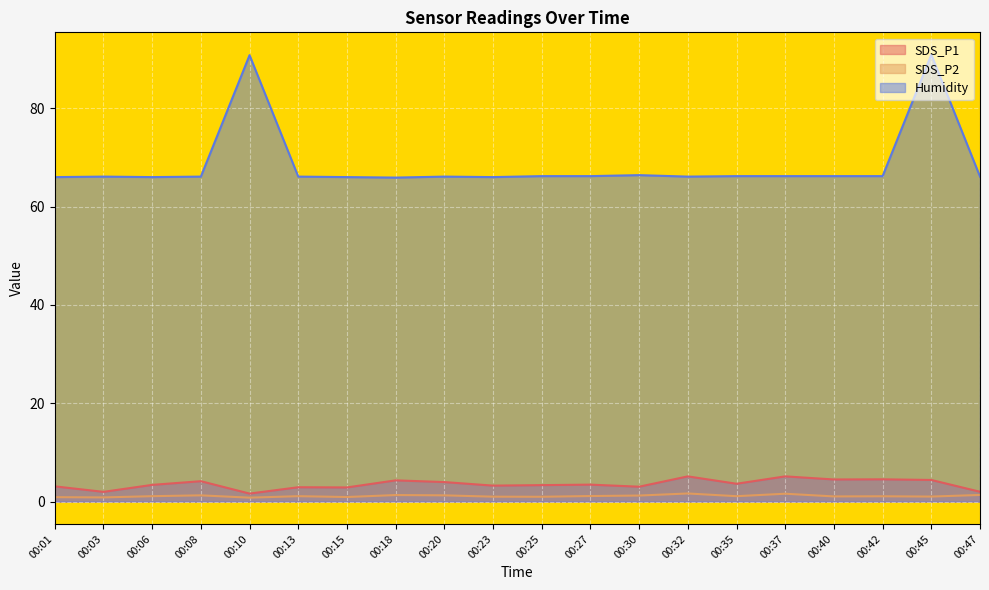

How many data points in Humidity are less than 66?

1